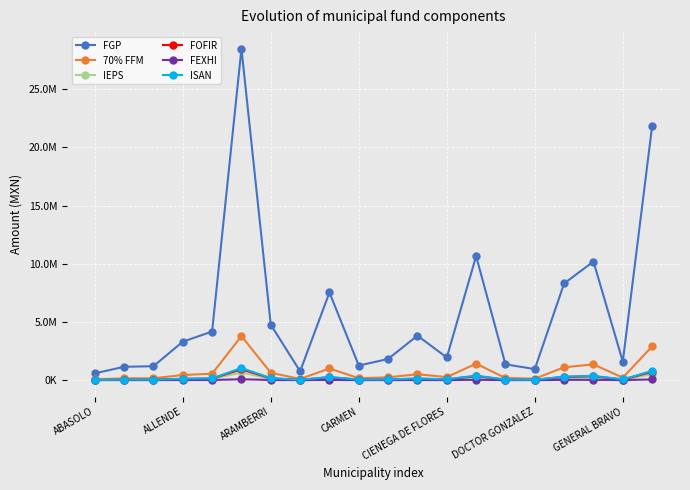

What is the minimum value for IEPS?

13423.0